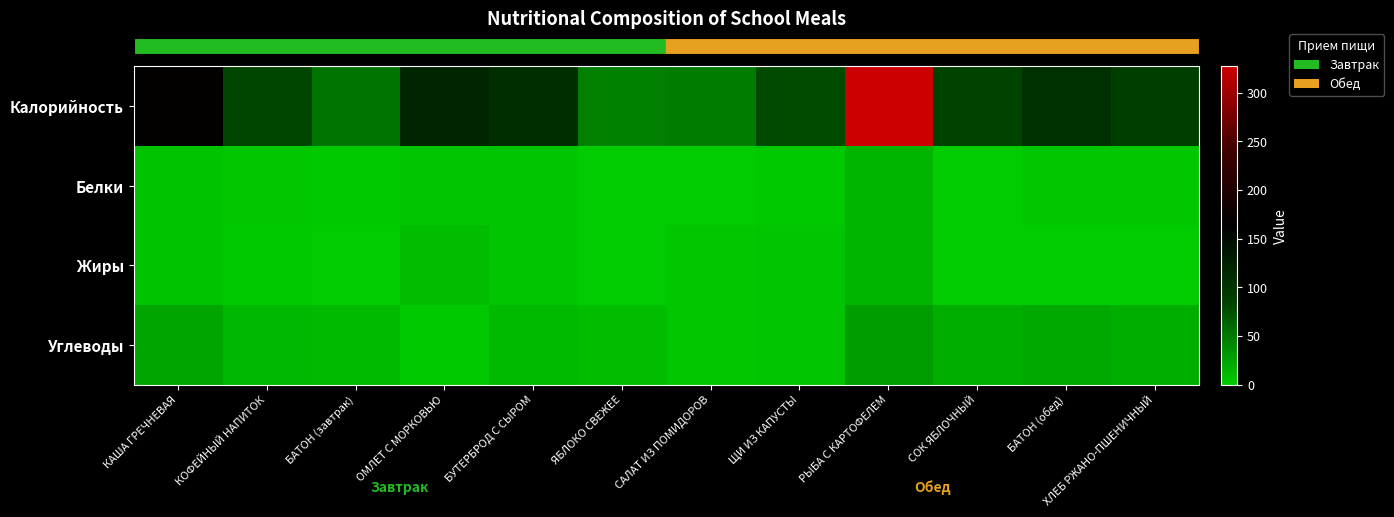

Between БАТОН (завтрак) and ОМЛЕТ С МОРКОВЬЮ, which series saw the biggest shift?

row_0